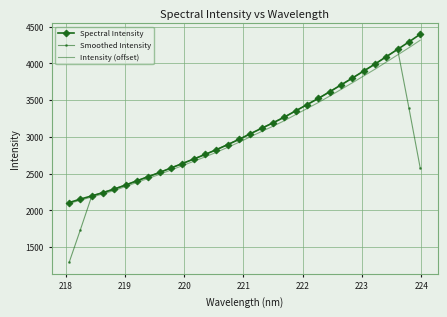

After their last crossing, which series has the higher values: Spectral Intensity or Smoothed Intensity?

Spectral Intensity